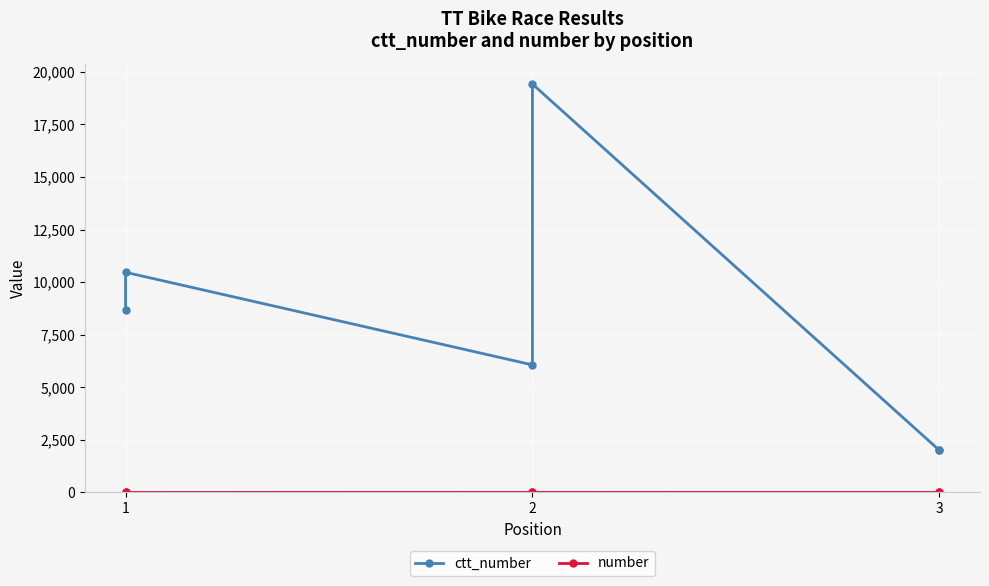

What is the average value of the number series?

2